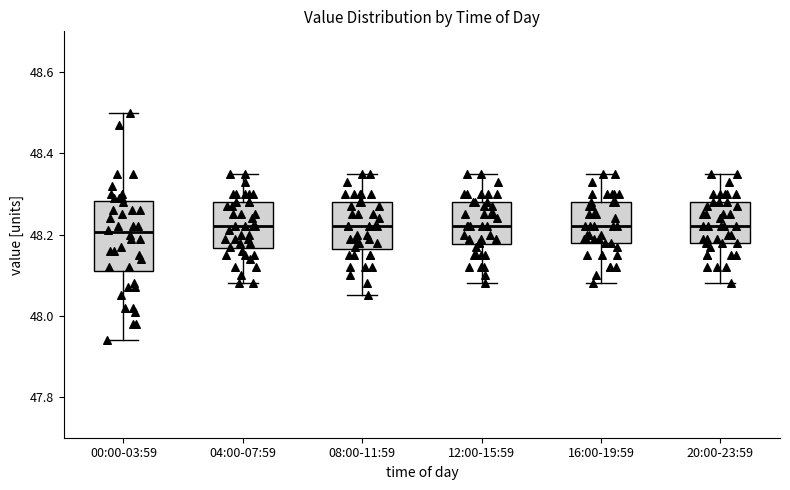

Reading left to right, read every box against the y-axis: the position of its median line, the range the box covers, and the ends of its whiskers. The values are not printed on the chart, so give them approximately, as read against the axis.

00:00-03:59: median 48.20, box 48.12 to 48.28, whiskers 47.94 to 48.50
04:00-07:59: median 48.22, box 48.16 to 48.28, whiskers 48.08 to 48.36
08:00-11:59: median 48.22, box 48.16 to 48.28, whiskers 48.06 to 48.36
12:00-15:59: median 48.22, box 48.18 to 48.28, whiskers 48.08 to 48.36
16:00-19:59: median 48.22, box 48.18 to 48.28, whiskers 48.08 to 48.36
20:00-23:59: median 48.22, box 48.18 to 48.28, whiskers 48.08 to 48.36